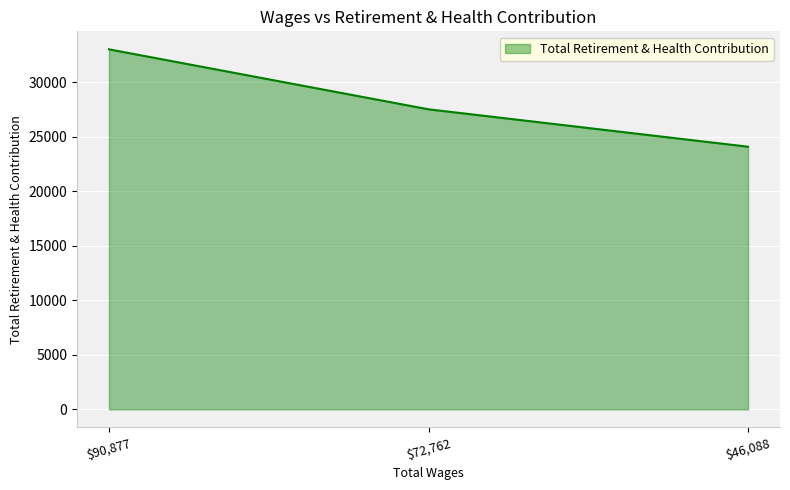

Is it true that the value at $46,088 is 24103?

True